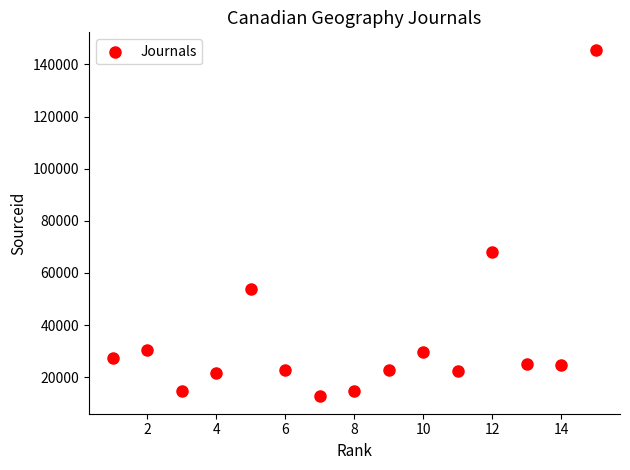

What Y value in the scatter plot is closest to 79142?

67939